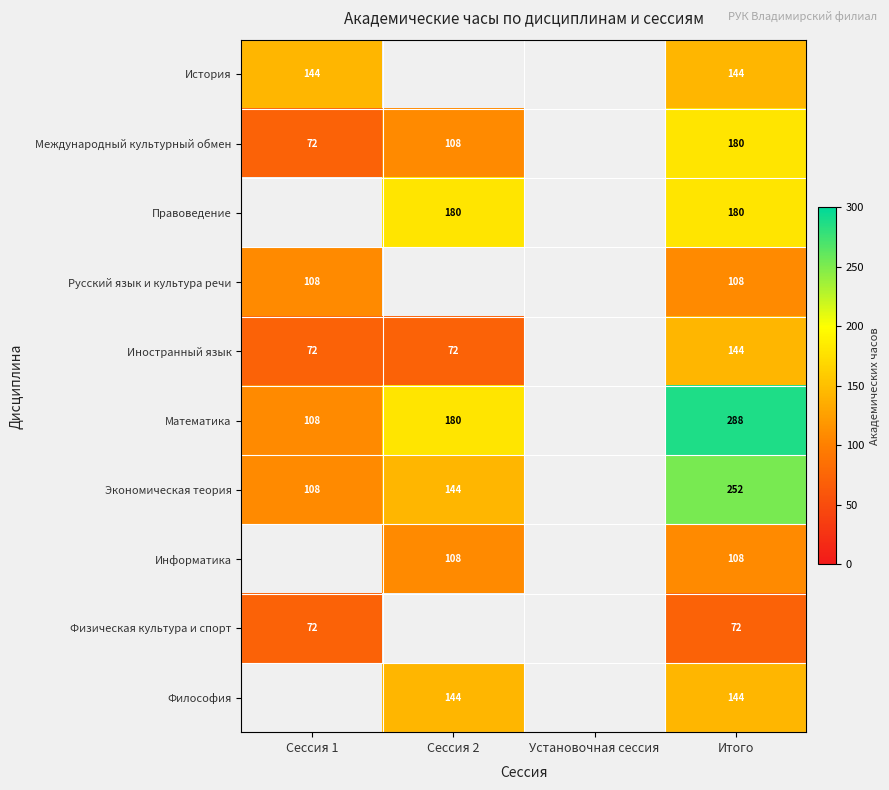

The value of Экономическая теория at Итого is 437. True or false?

False